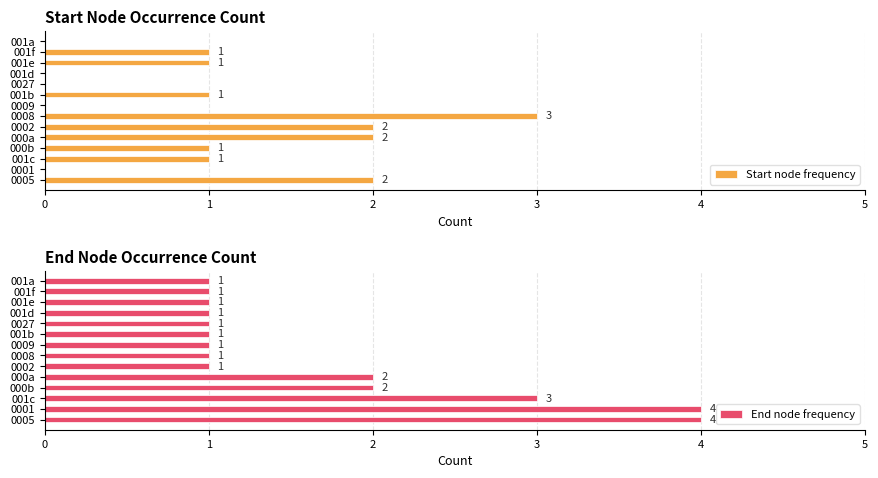

Reading left to right, transcribe all the data shown in this chart.

Start node frequency: 2	0	1	1	2	2	3	0	1	0	0	1	1	0
End node frequency: 4	4	3	2	2	1	1	1	1	1	1	1	1	1